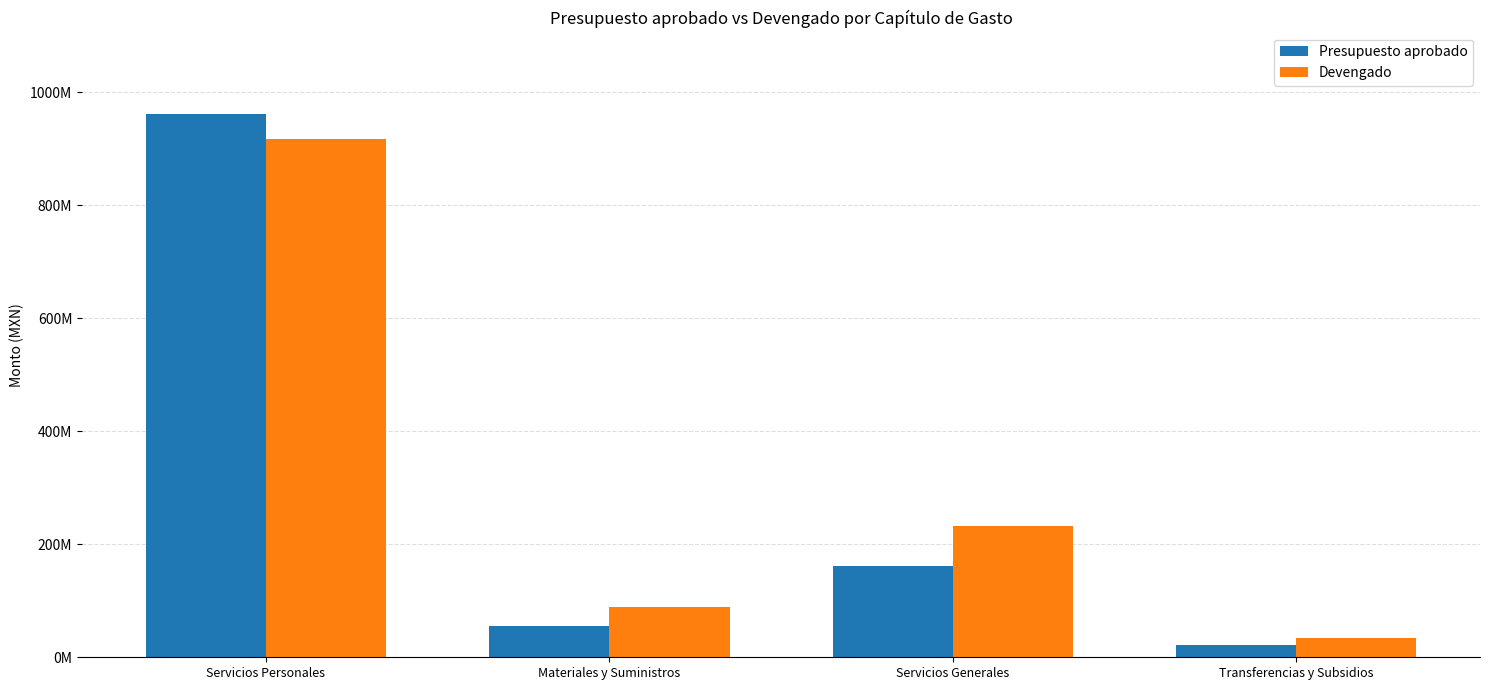

What are all the series names shown in the legend?

Presupuesto aprobado, Devengado